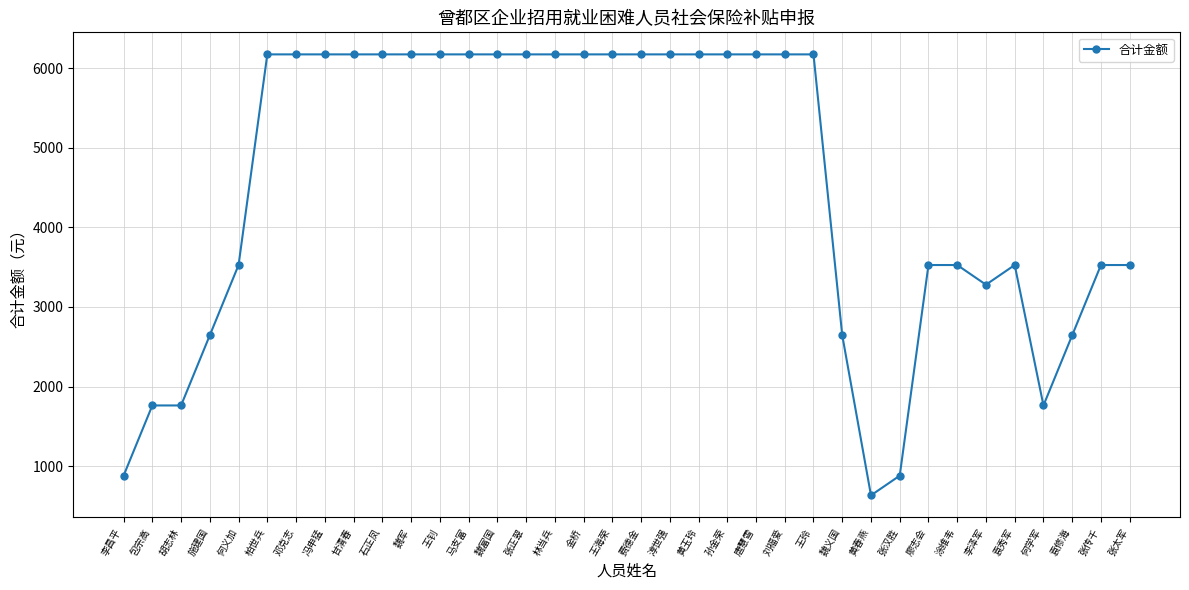

What position from the left is 淳世强?

20